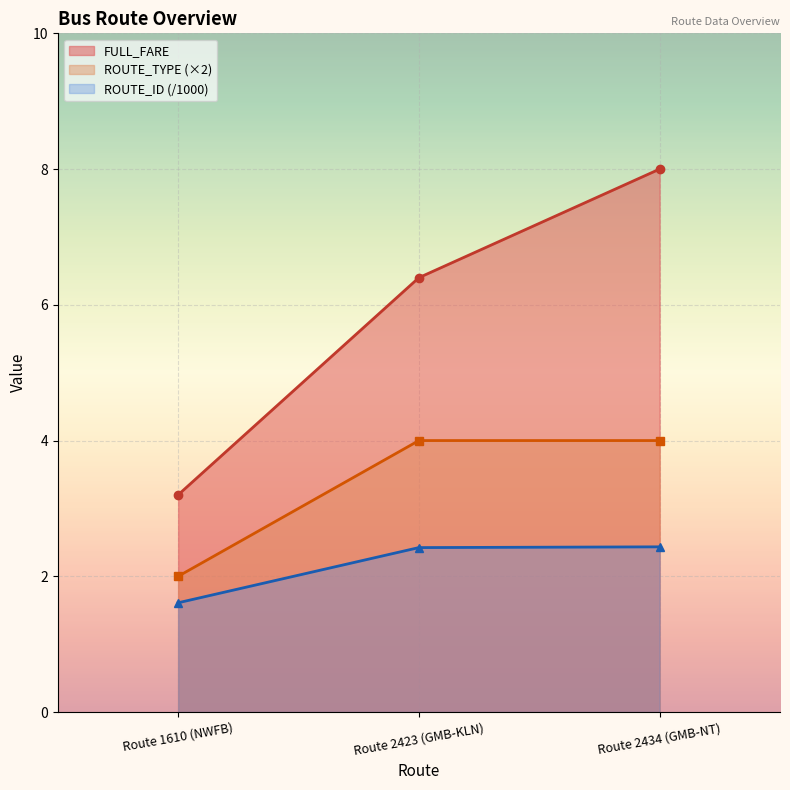

Reading left to right, list all the values displayed in this chart.

FULL_FARE: Route 1610 (NWFB)=3.2	Route 2423 (GMB-KLN)=6.4	Route 2434 (GMB-NT)=8.0
ROUTE_TYPE: Route 1610 (NWFB)=2.0	Route 2423 (GMB-KLN)=4.0	Route 2434 (GMB-NT)=4.0
ROUTE_ID: Route 1610 (NWFB)=1.6	Route 2423 (GMB-KLN)=2.4	Route 2434 (GMB-NT)=2.4